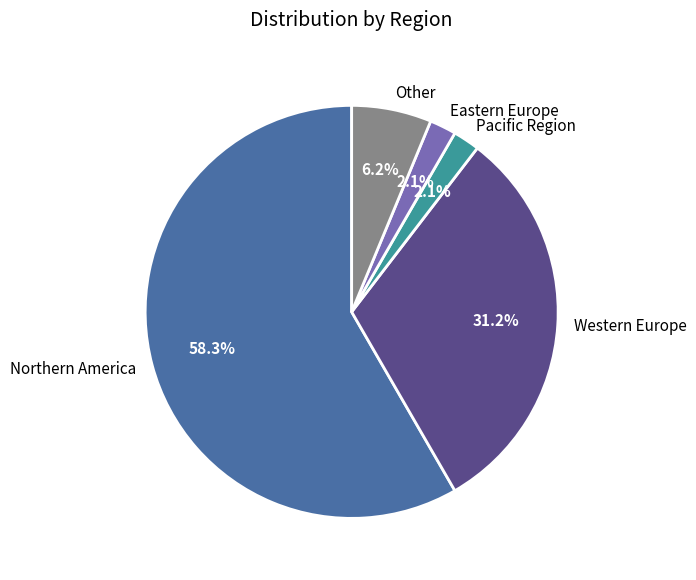

True or false: Northern America accounts for 48% of the total.

False